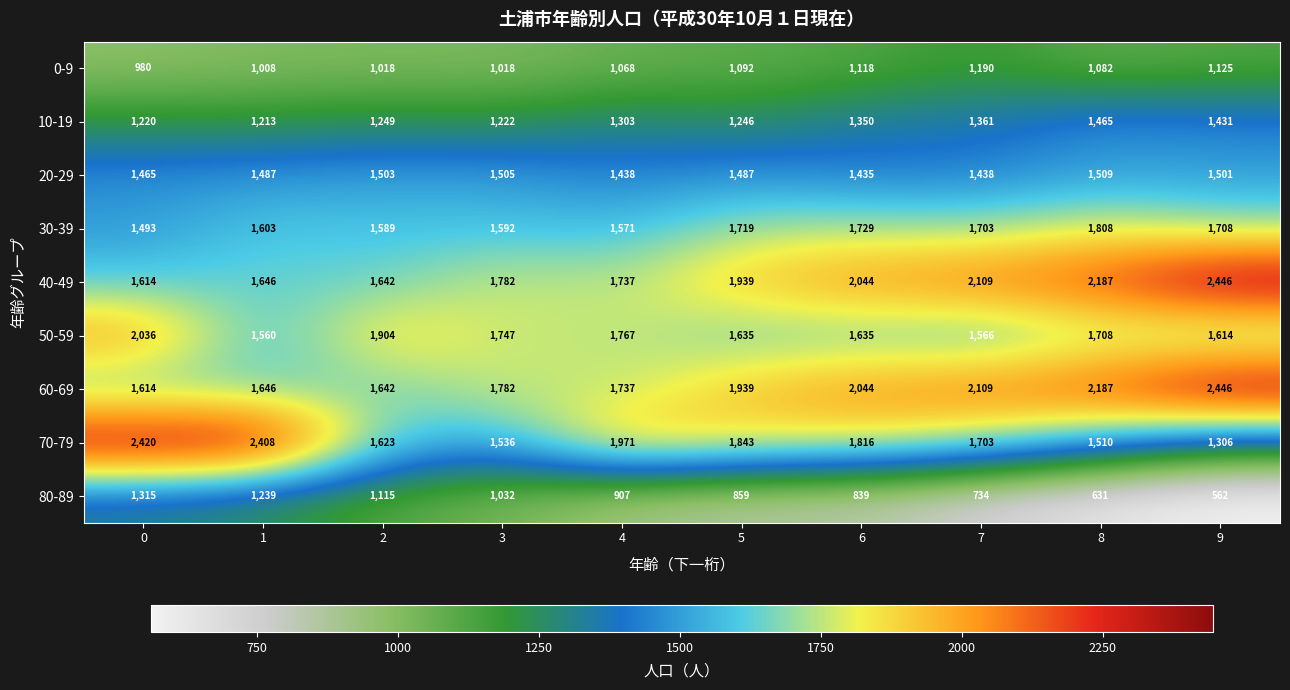

At how many categories does at least one series exceed 1183?

10